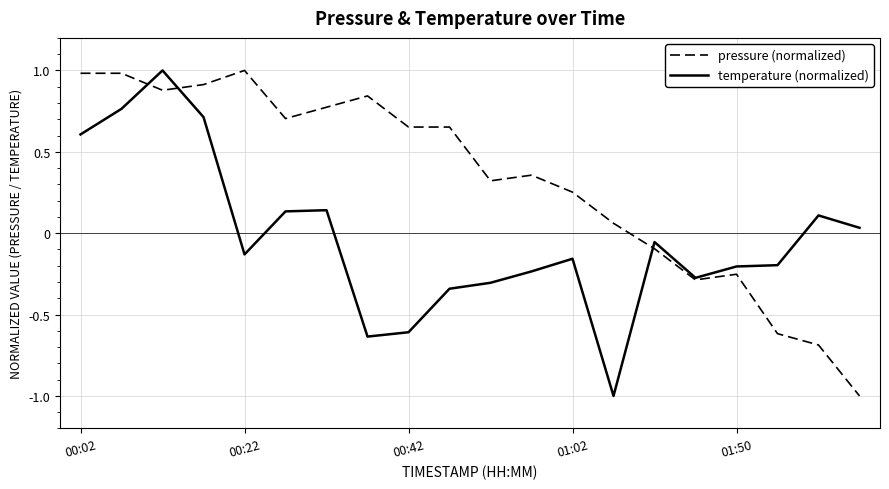

What is the smallest value displayed?

-1.0